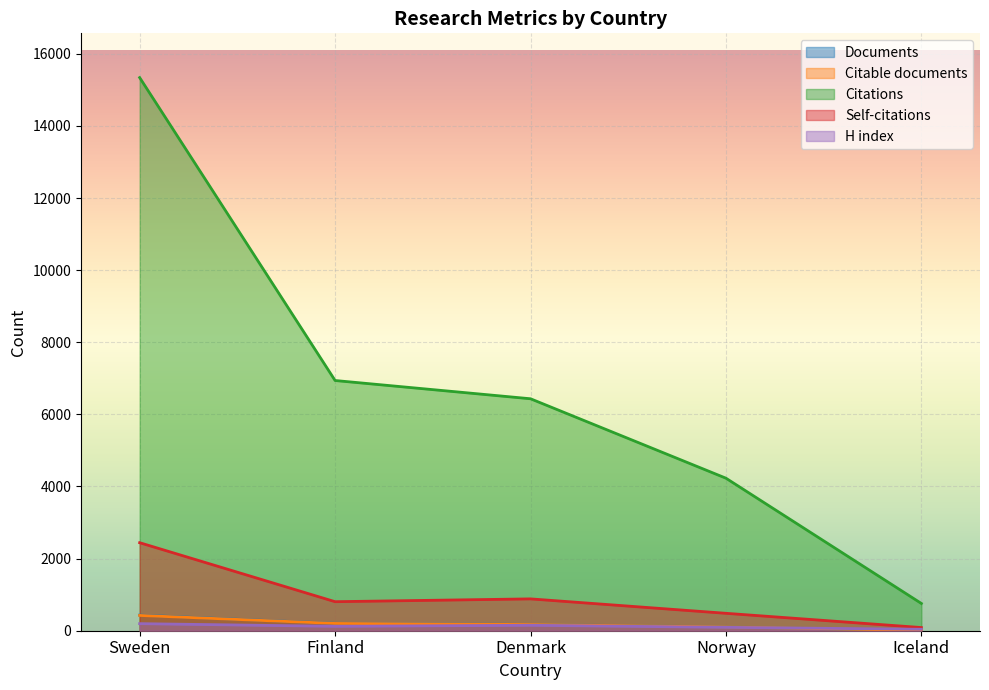

What is the difference between the maximum and second lowest values in the Citable documents series?

320